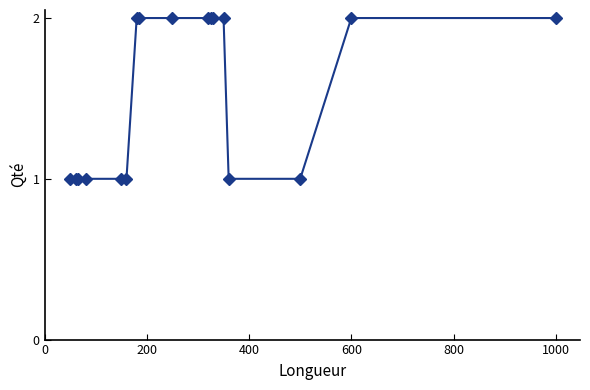

How many lines are shown in the chart?

1